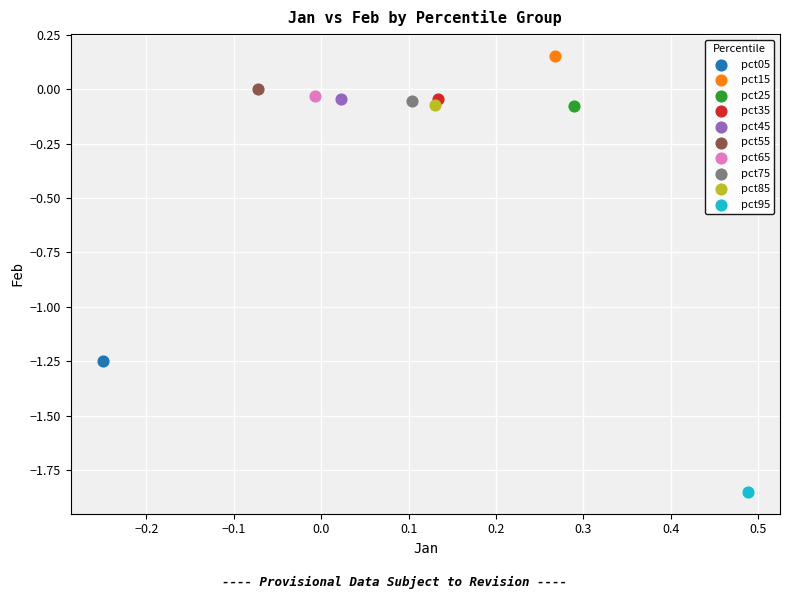

What are all the series names shown in the legend?

pct05, pct15, pct25, pct35, pct45, pct55, pct65, pct75, pct85, pct95